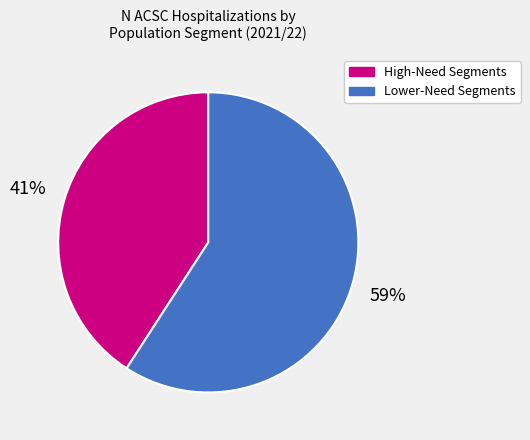

Does any single category account for the majority?

Yes